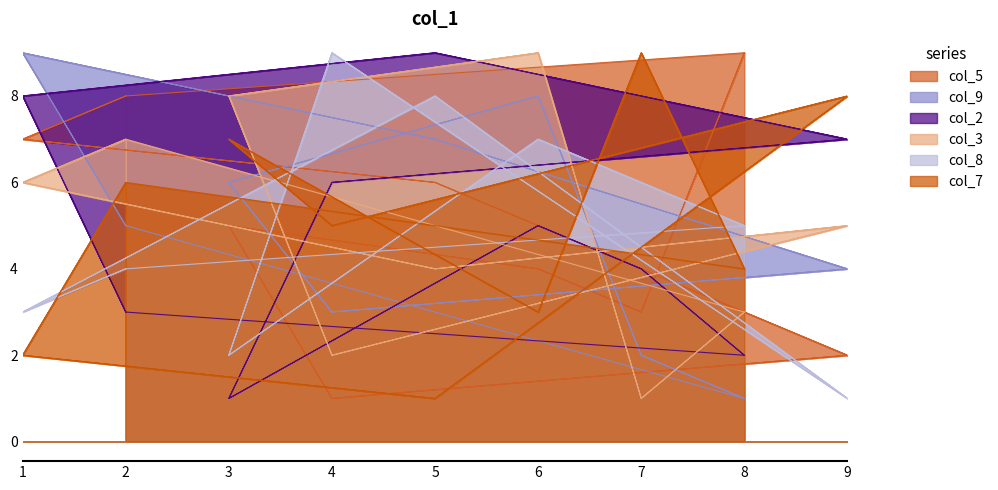

At which category does the chart reach its minimum across all series?

4